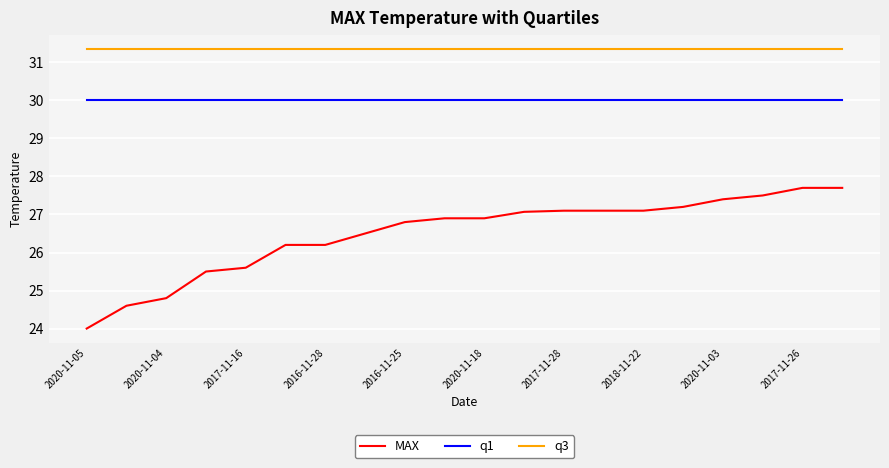

Is this an area chart (filled region under the line)?

No